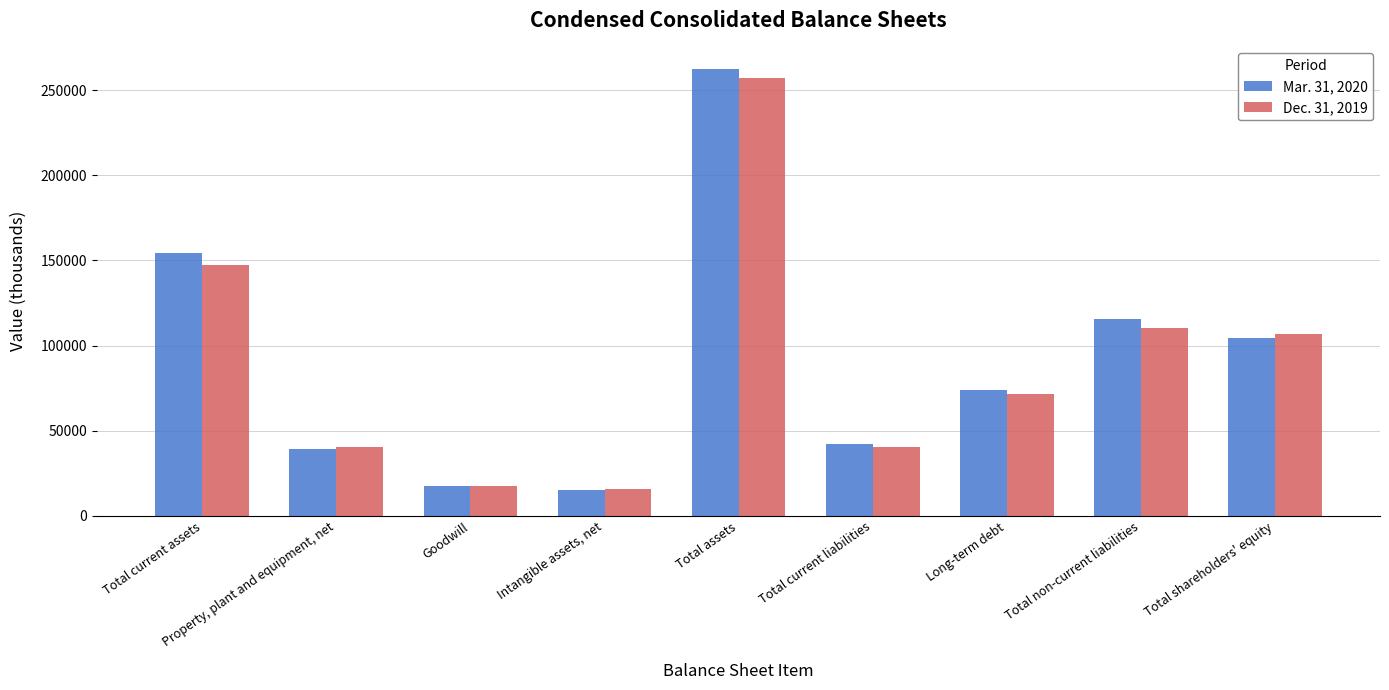

The Dec. 31, 2019 series shows 62517 at Total current liabilities. True or false?

False